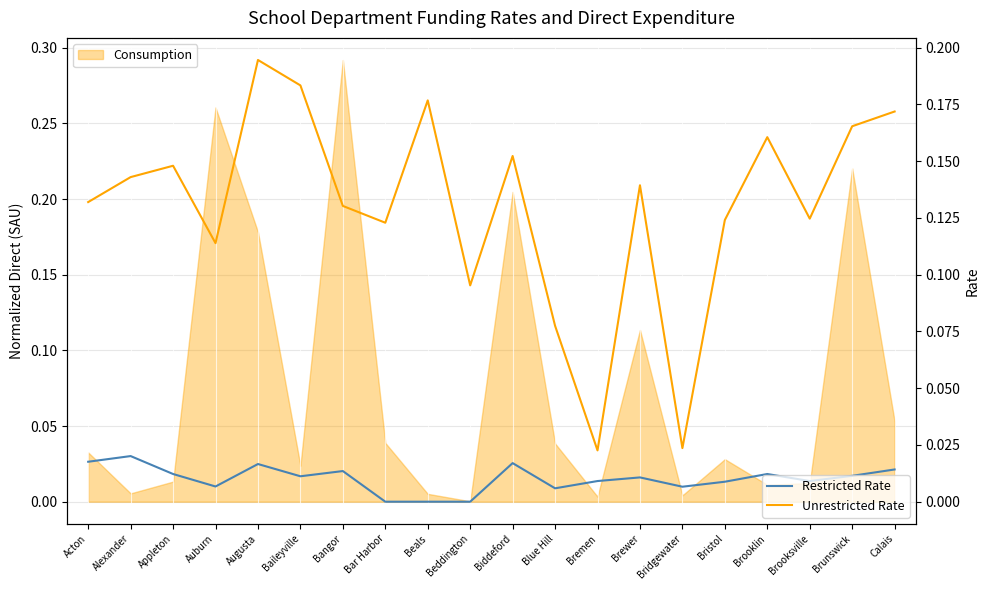

True or false: Restricted Rate and Unrestricted Rate intersect in this chart.

False